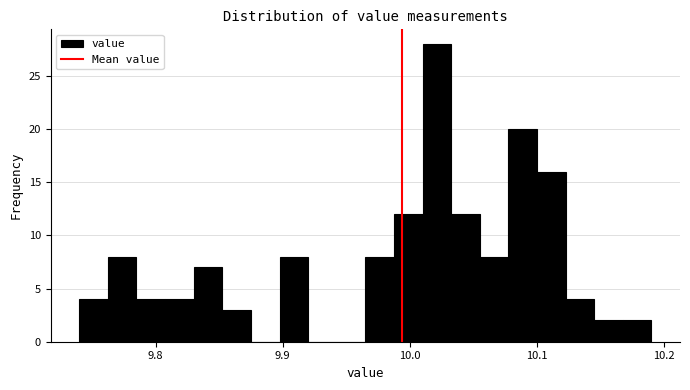

Around what value on the x-axis is the tallest bar? Give the approximate position of its centre, as read against the axis.

10.02